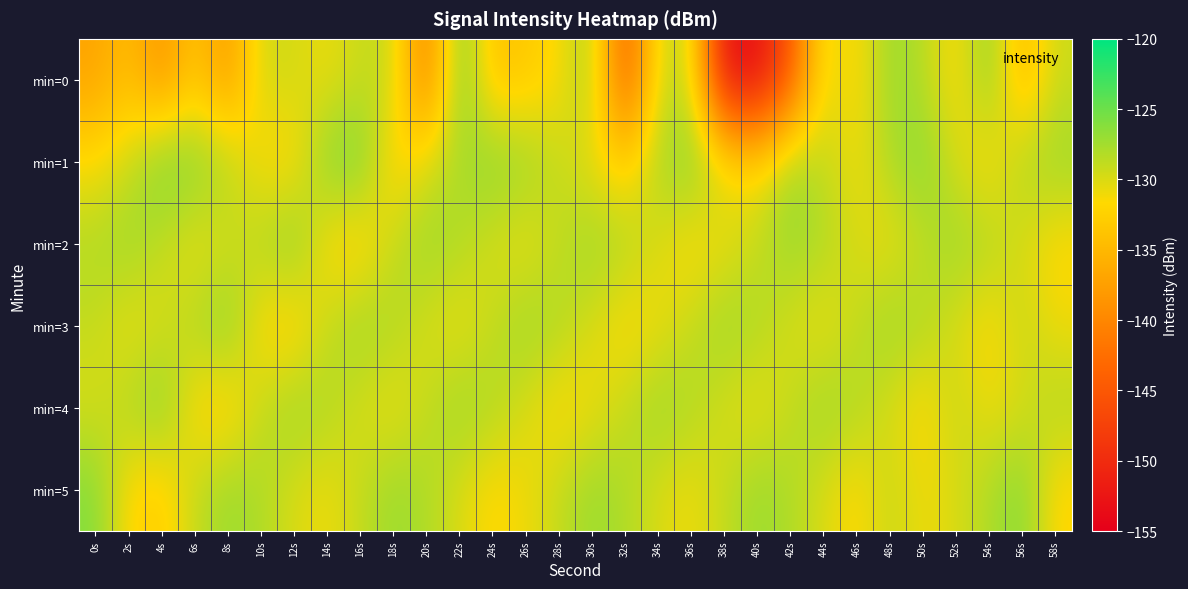

Which series has the largest range (max minus min)?

min=0